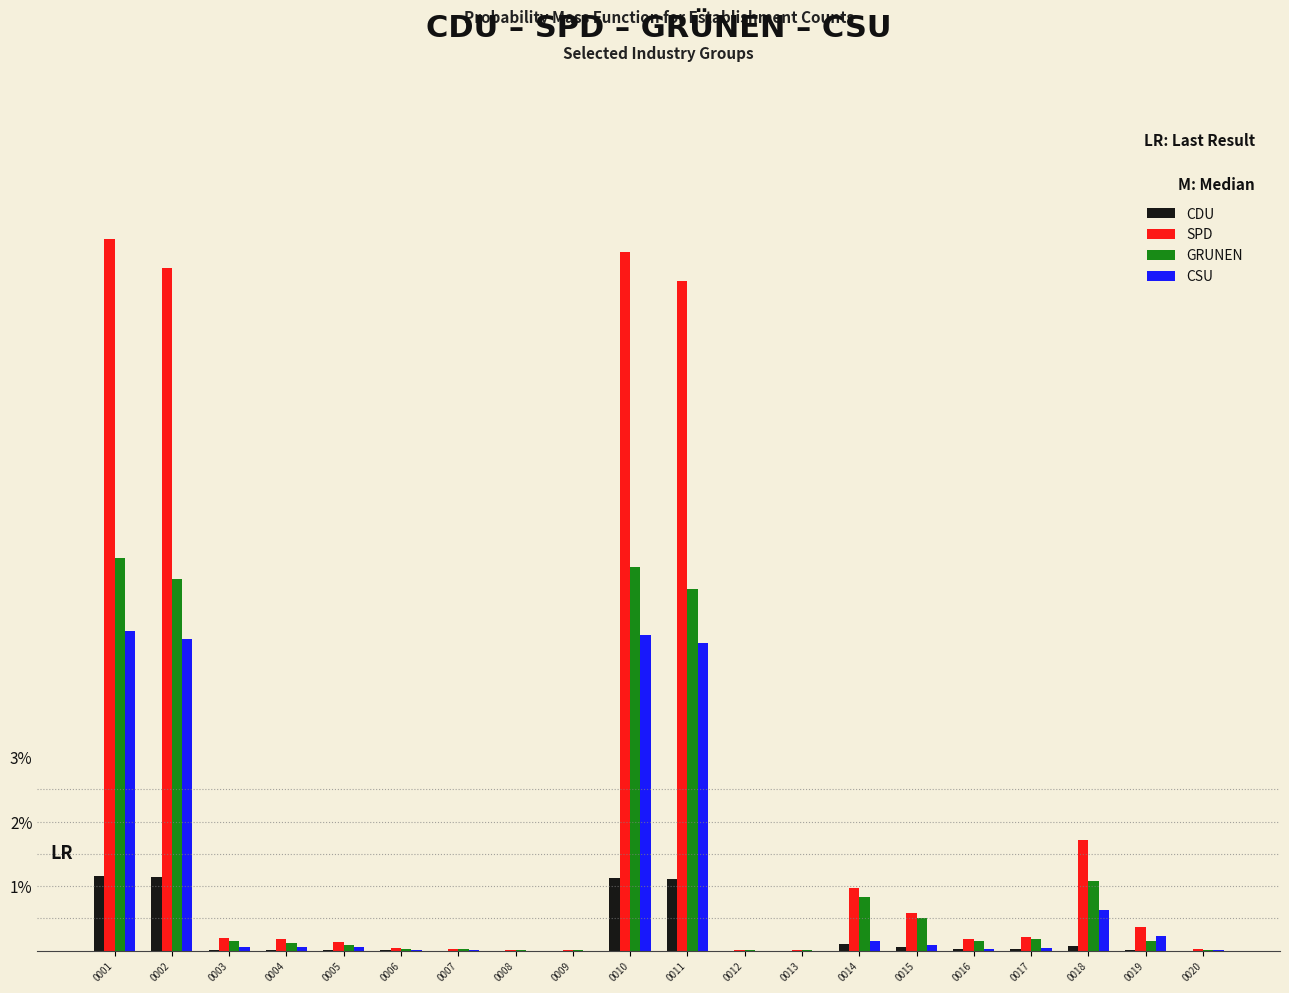

What is the maximum value for CSU?

5.0